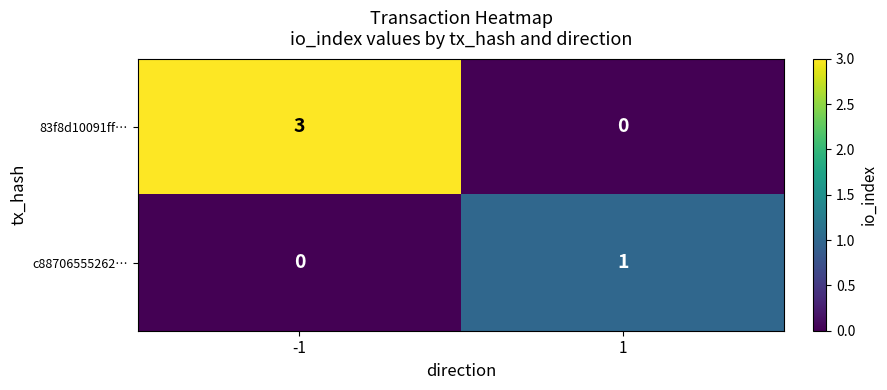

Which series has the largest total across all categories?

83f8d10091ff…